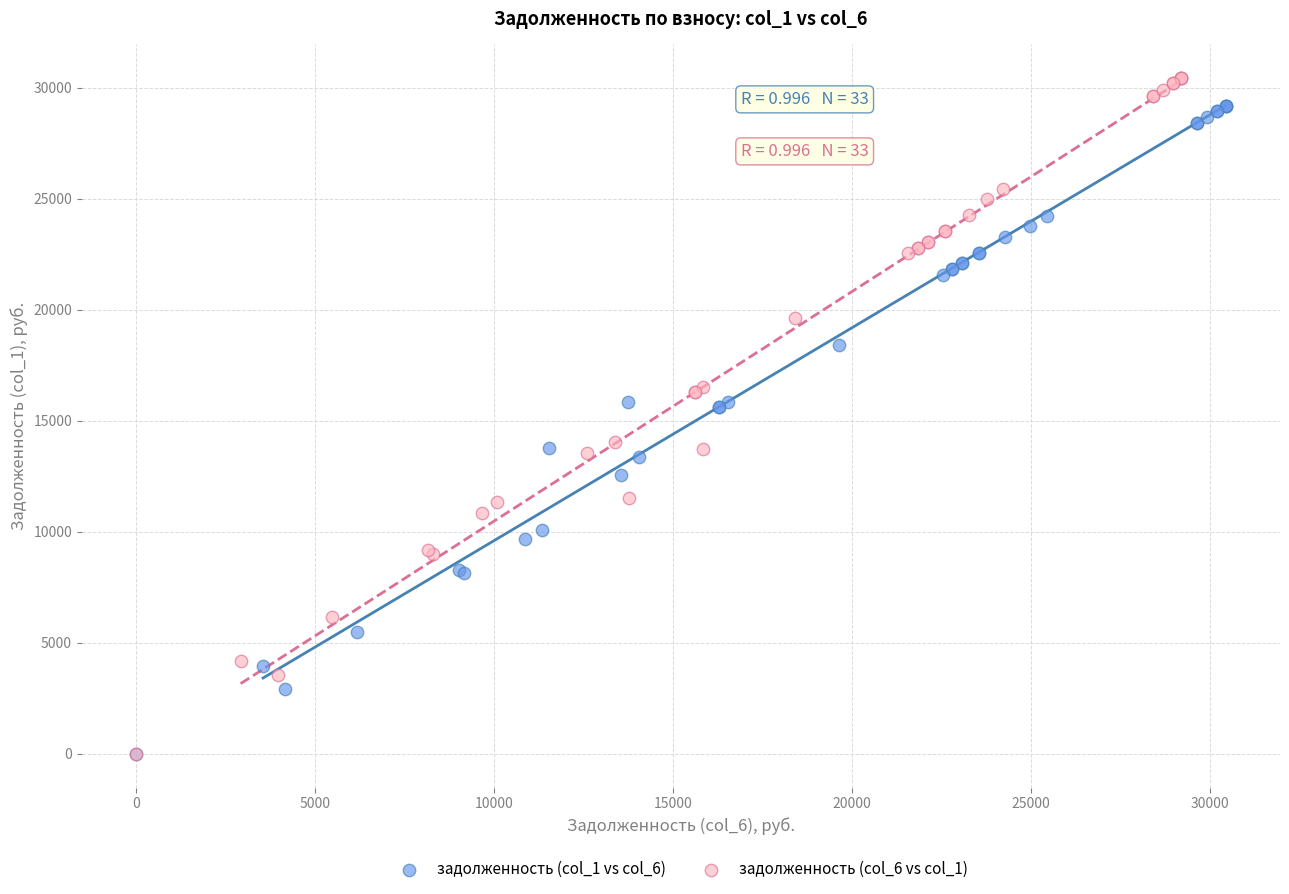

Which series has the widest spread of Y values?

задолженность (col_6 vs col_1)